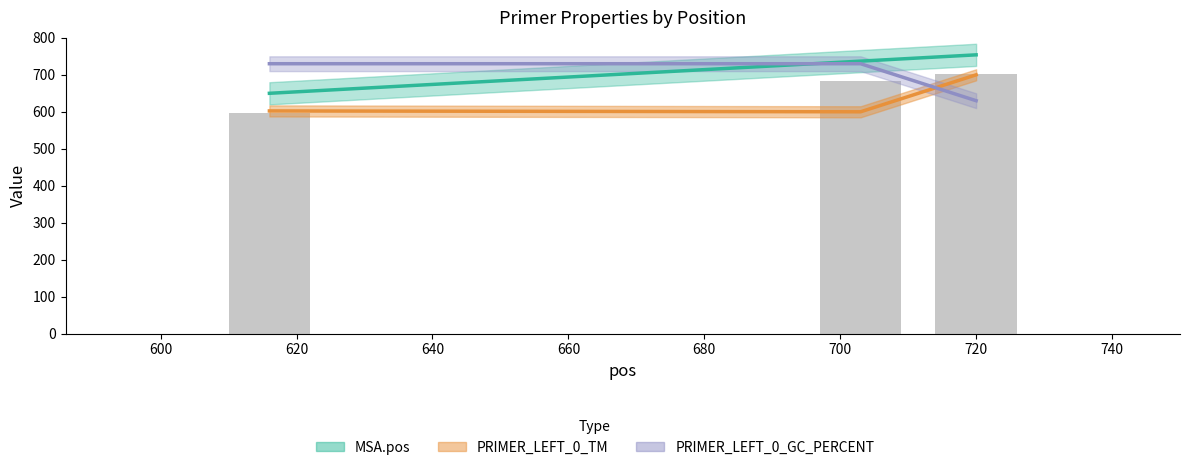

Between 616 and 703, which is larger?

703